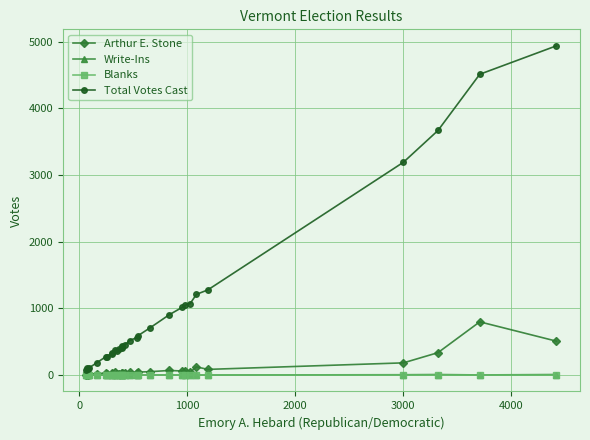

What is the highest value of the Write-Ins series?

7